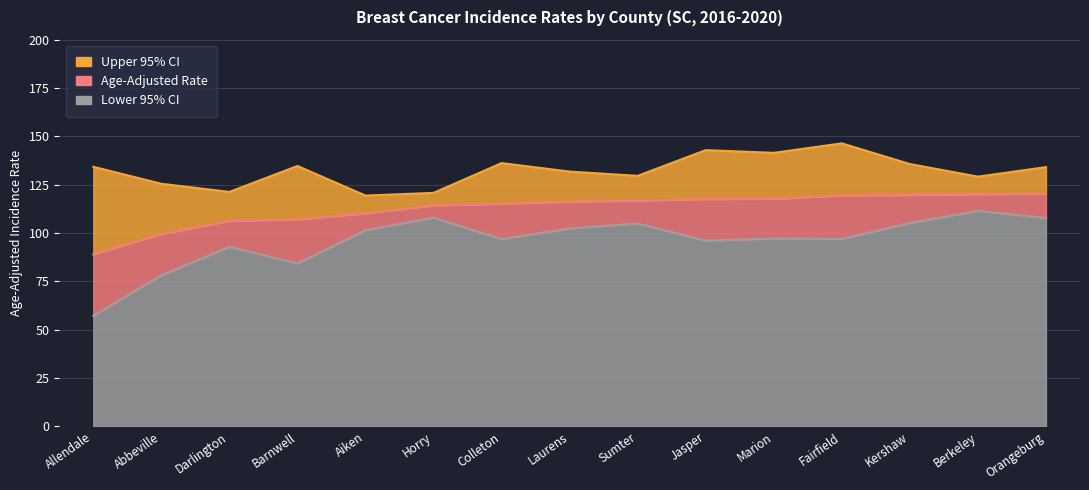

Which series has the largest total across all categories?

Upper 95% CI